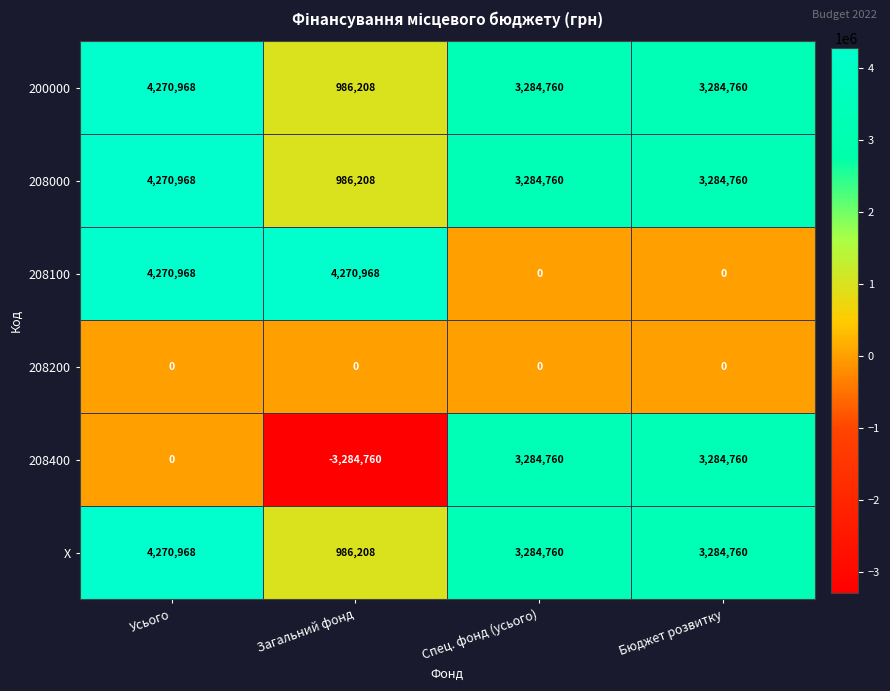

Is the value of 208200 at Усього greater than the value of 208100 at Усього?

No